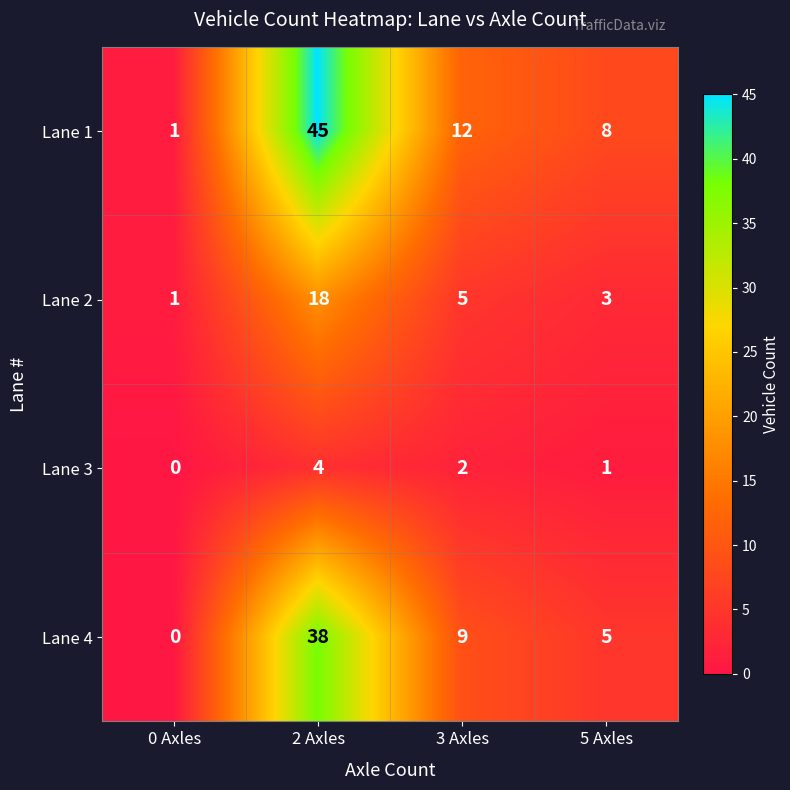

The Lane 1 series shows 21 at 3 Axles. True or false?

False